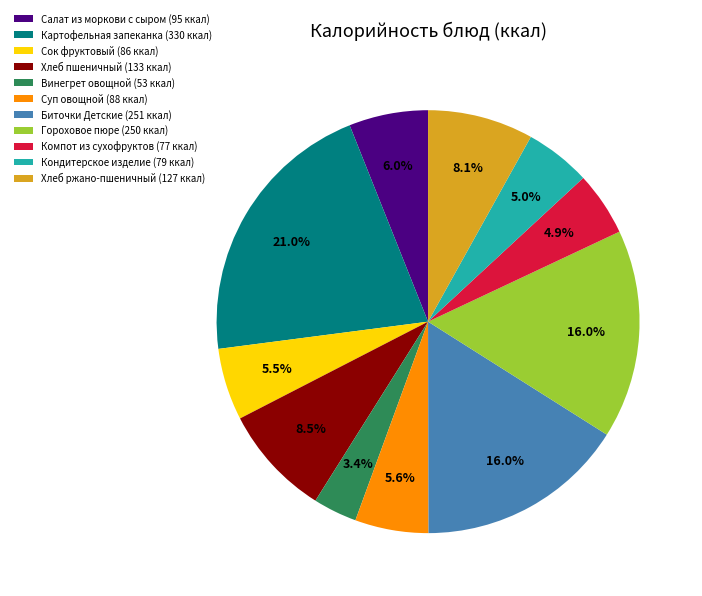

Does any single category account for the majority?

No